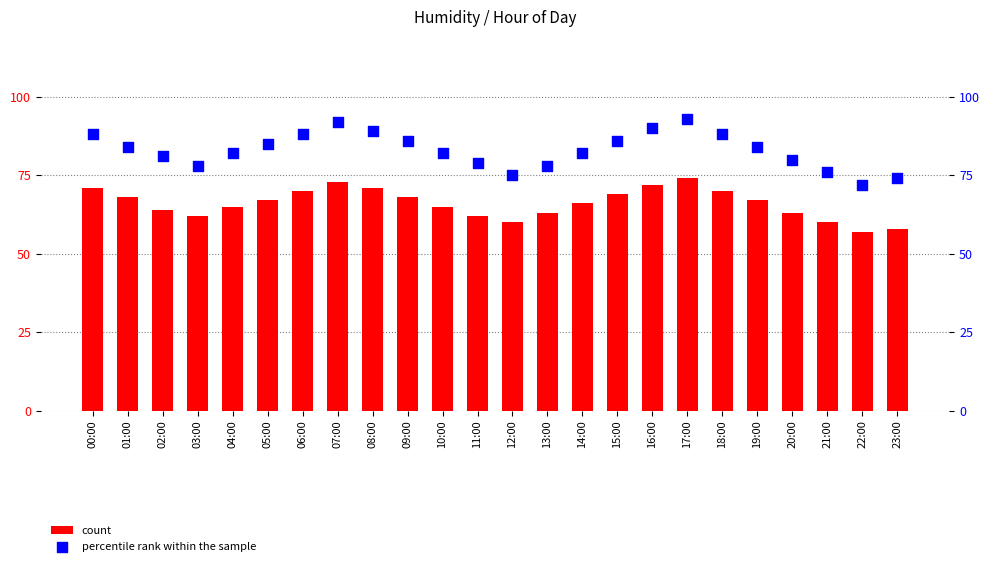

Which series contains the lowest Y value?

count